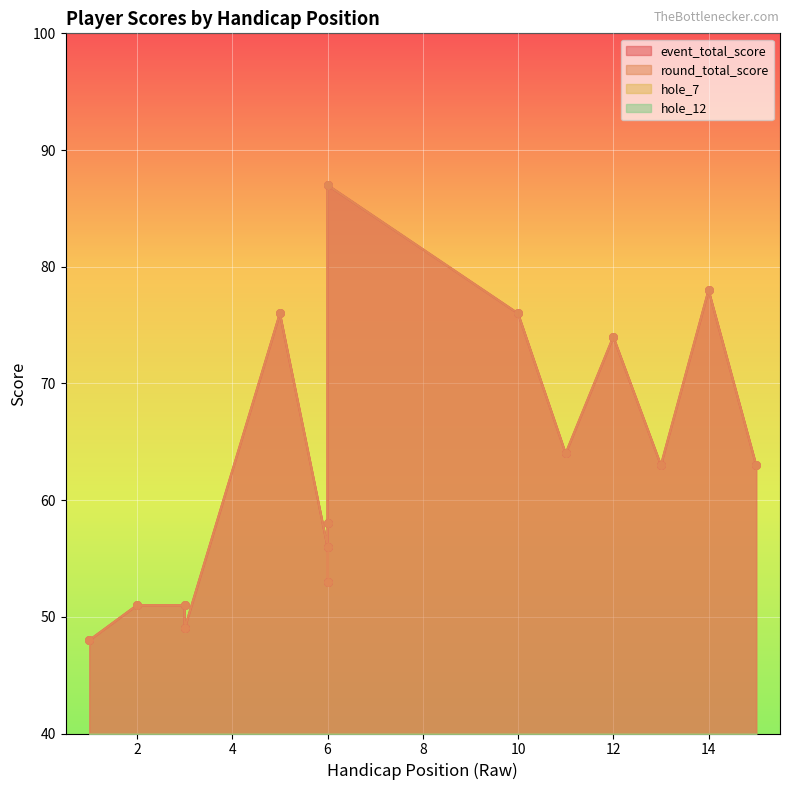

At which category is the sum across all series the highest?

6